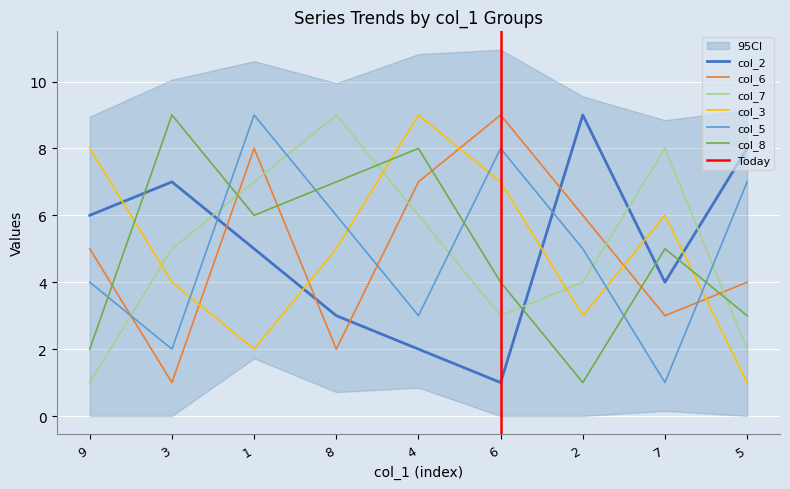

How many data points in col_8 are less than 5?

4